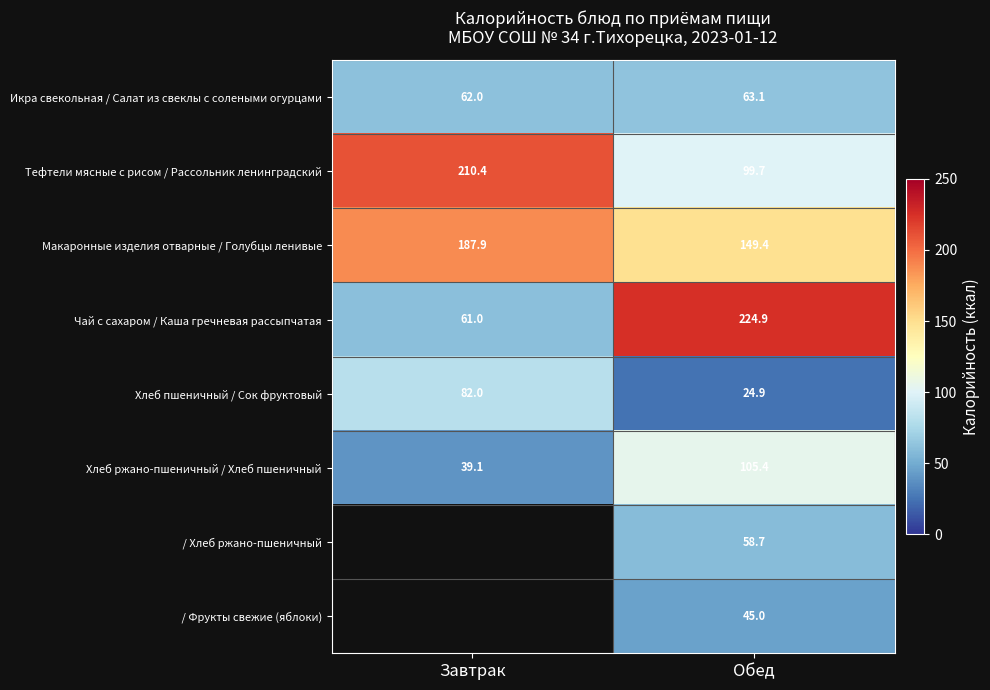

At which category is the sum across all series the highest?

Обед